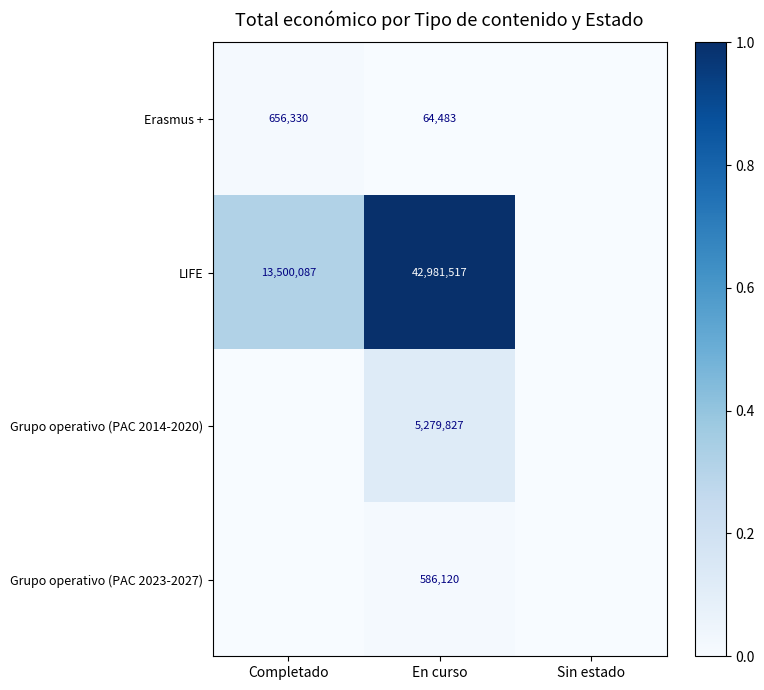

True or false: Erasmus + has a value of 89352 at En curso.

False